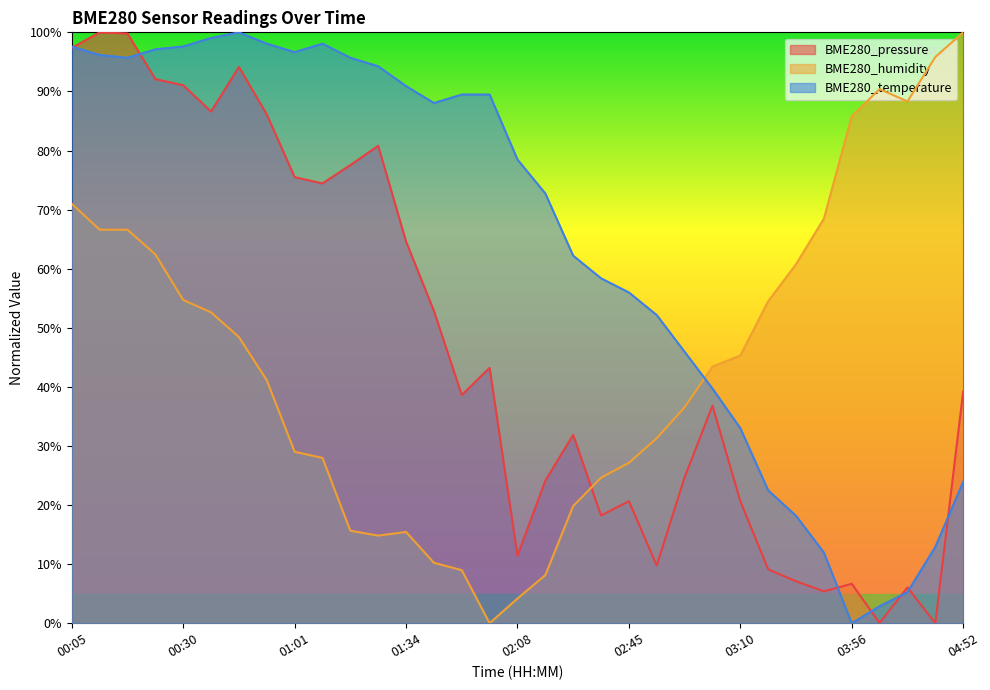

At which category is the sum across all series the highest?

00:05